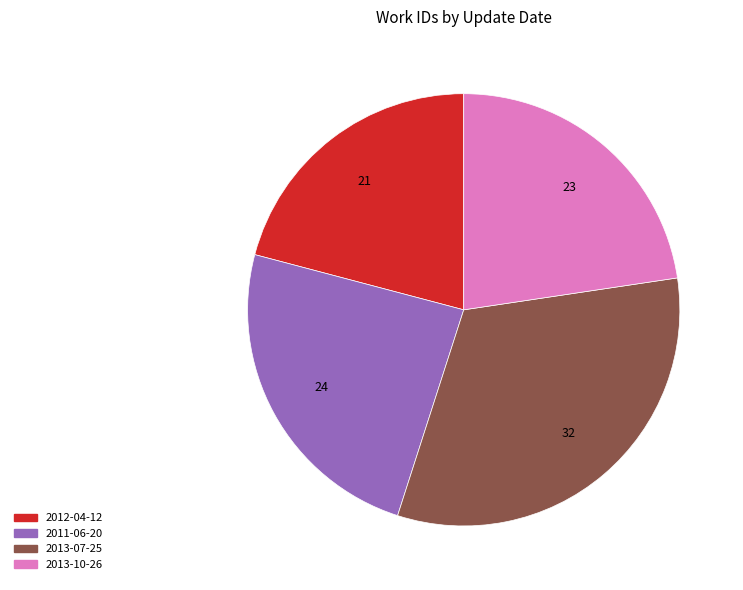

Is it true that 2011-06-20 is 24% of the pie?

True